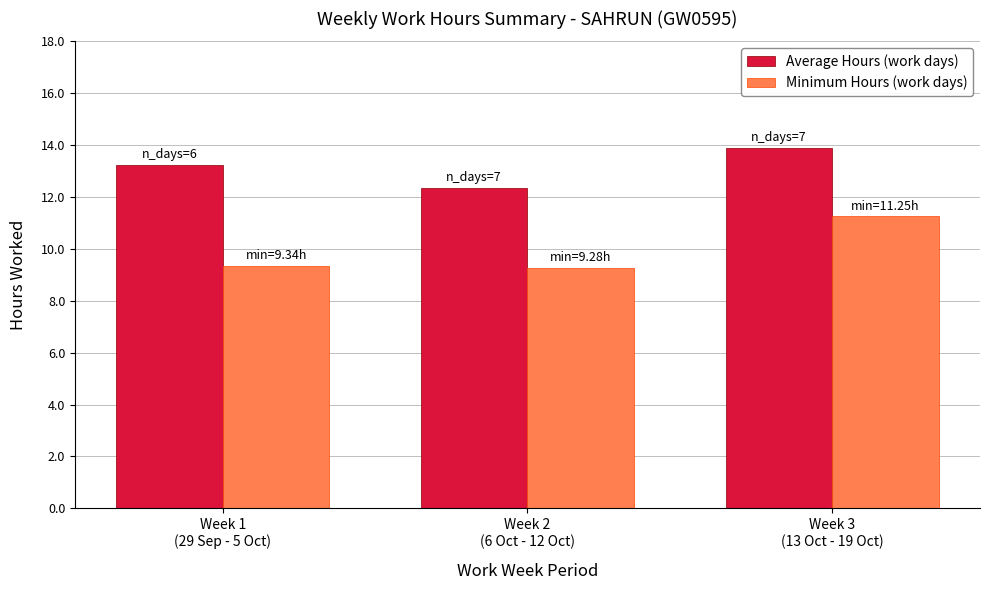

Which series has the largest range (max minus min)?

Minimum Hours (work days)